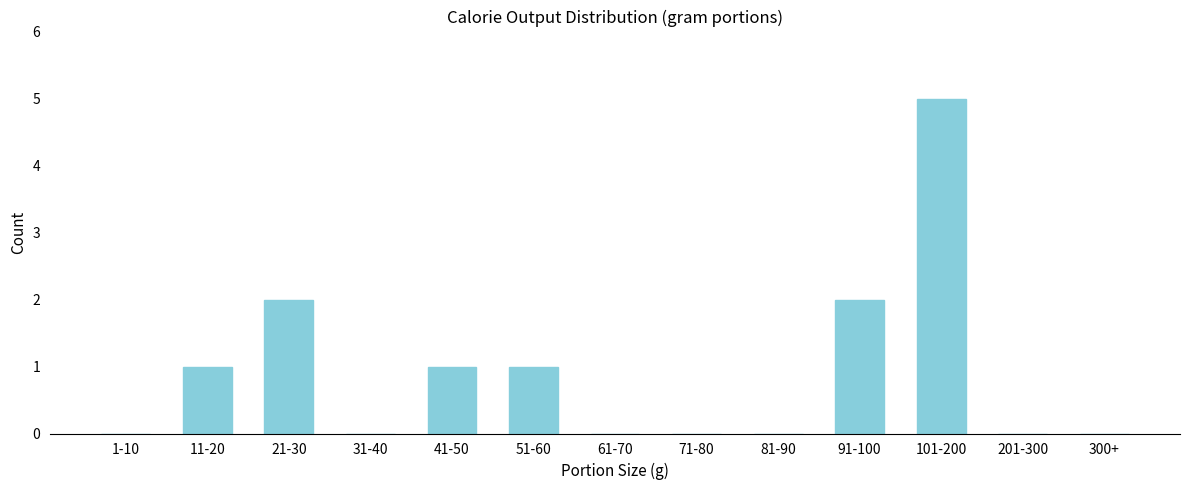

Reading left to right, what are all the values shown in this chart?

1-10=0	11-20=1	21-30=2	31-40=0	41-50=1	51-60=1	61-70=0	71-80=0	81-90=0	91-100=2	101-200=5	201-300=0	300+=0